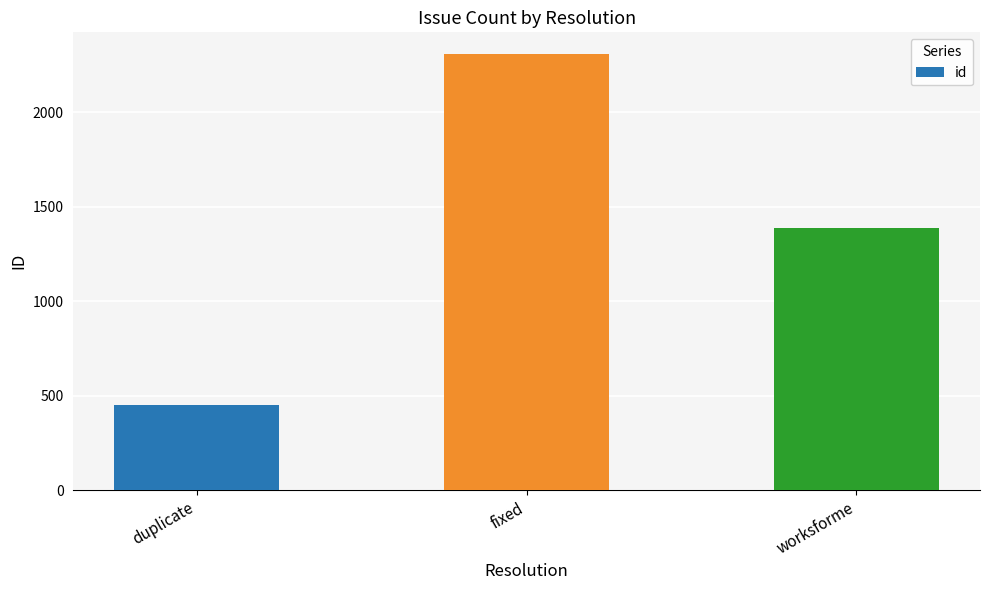

Where does the data first go above 1387?

fixed